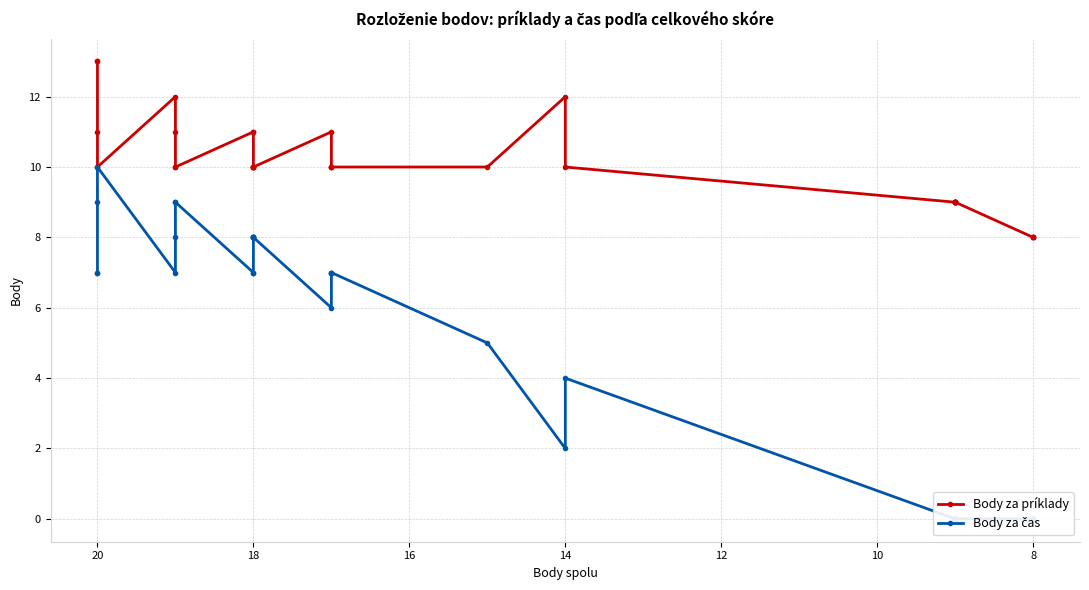

True or false: Body za príklady and Body za čas cross at least once.

False